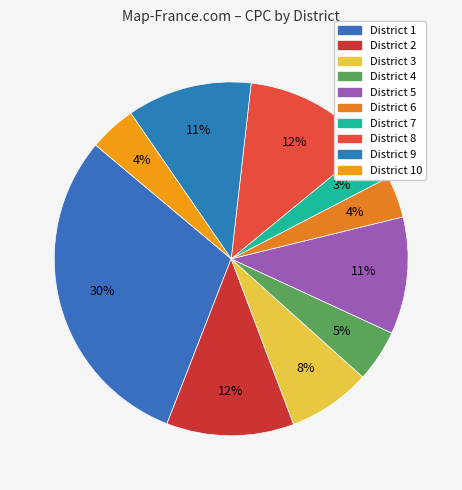

How many segments does this pie chart have?

10